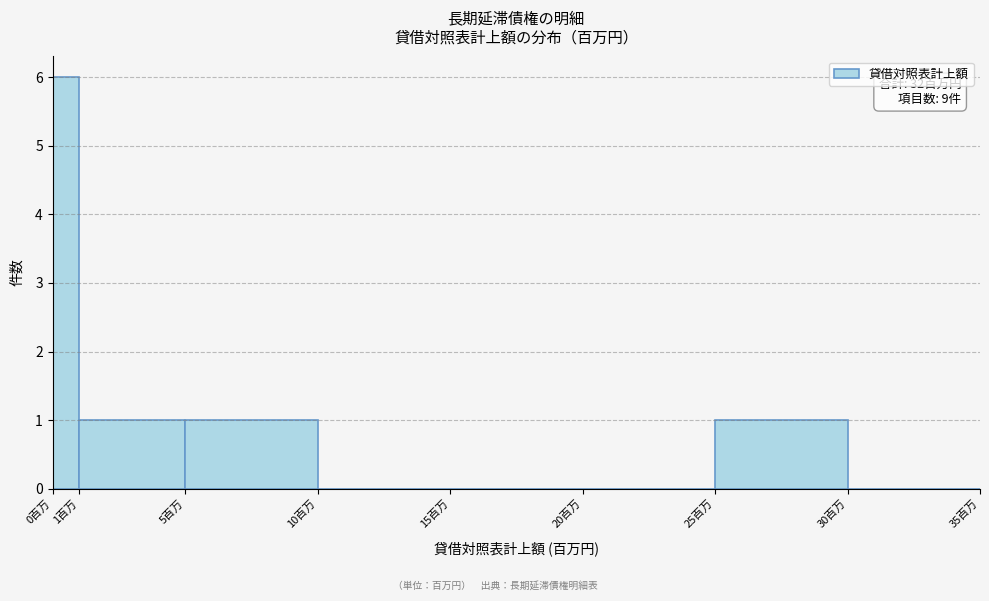

Which range on the x-axis has the tallest bar?

0 to 1